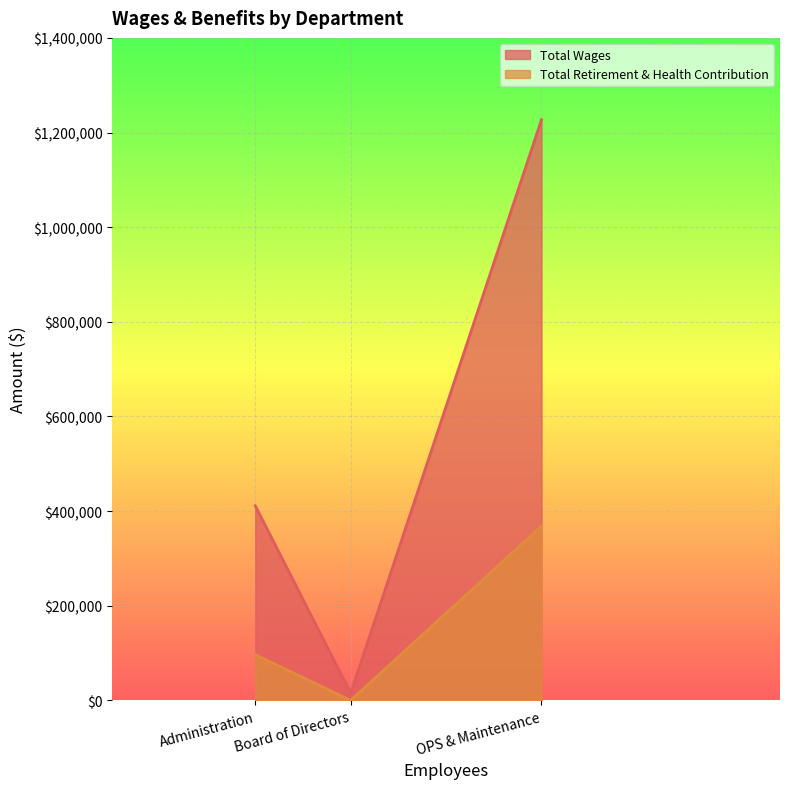

Rank the series by their maximum value, from highest to lowest.

Total Wages, Total Retirement & Health Contribution